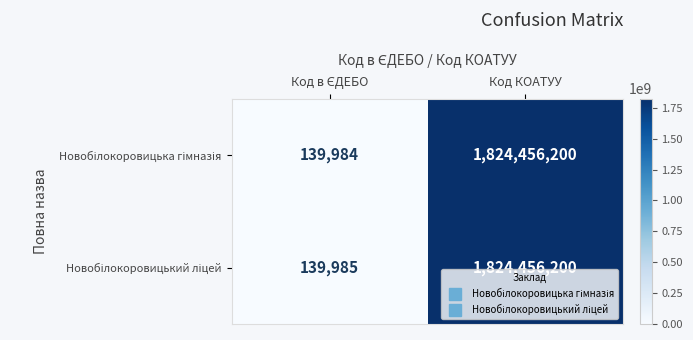

How many categories are shown in the chart?

2